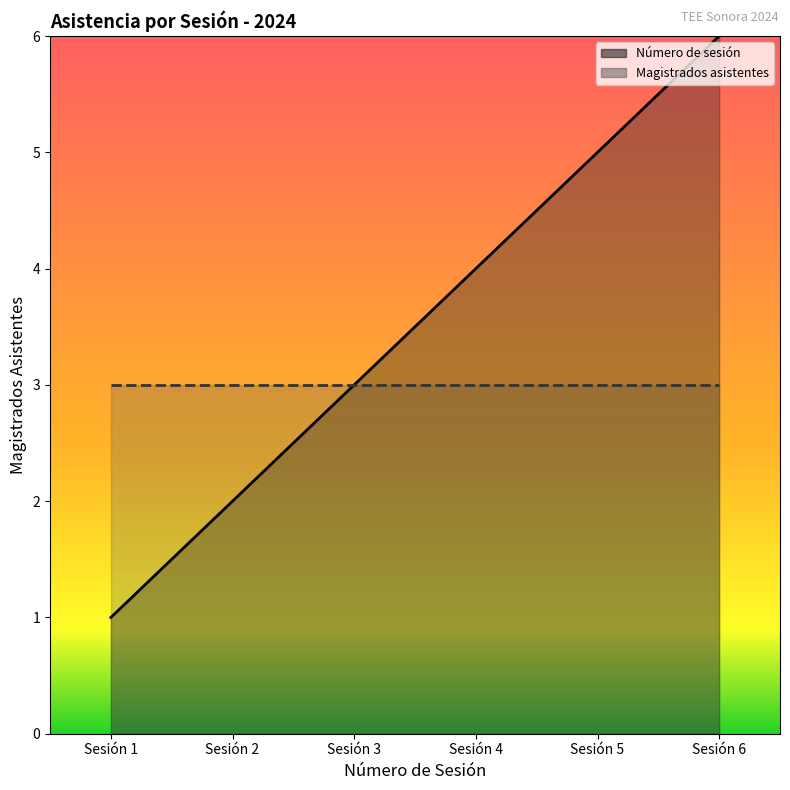

Is the value of Número de sesión at Sesión 4 greater than the value of Magistrados asistentes at Sesión 6?

Yes